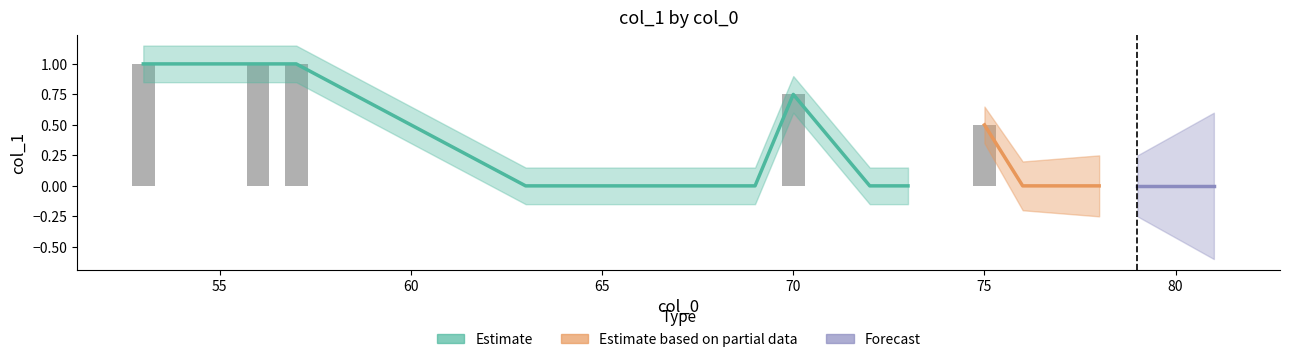

Count the number of values greater than 0.

7